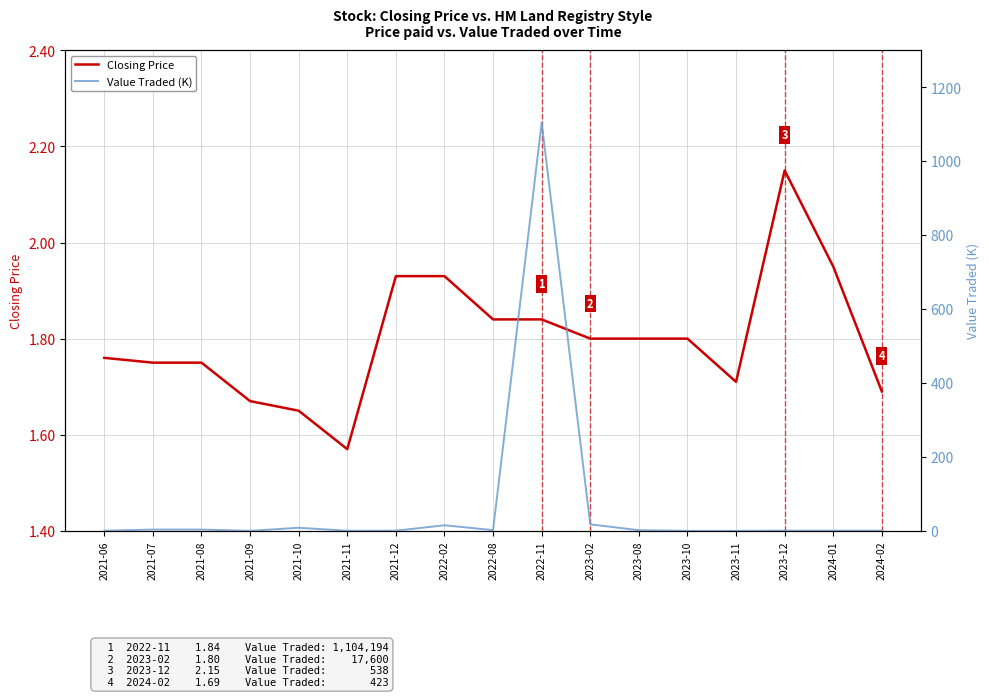

Reading right to left, what are all the values shown in this chart?

Closing Price: 1.7	1.9	2.1	1.7	1.8	1.8	1.8	1.8	1.8	1.9	1.9	1.6	1.6	1.7	1.8	1.8	1.8
Value Traded (K): 0.4	0.5	0.5	0.0	0.0	1.8	17.6	1104.2	2.0	15.1	0.4	0.3	8.3	0.1	3.5	3.5	0.4